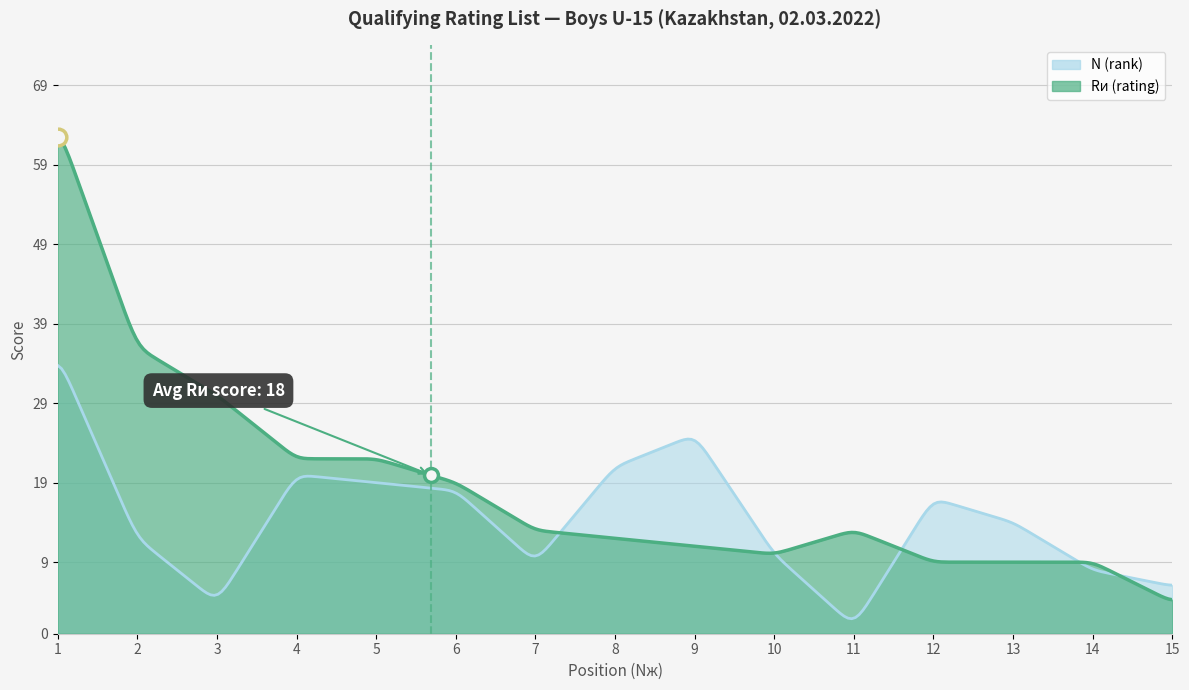

What is the spread (max minus min) of values at 9?

14